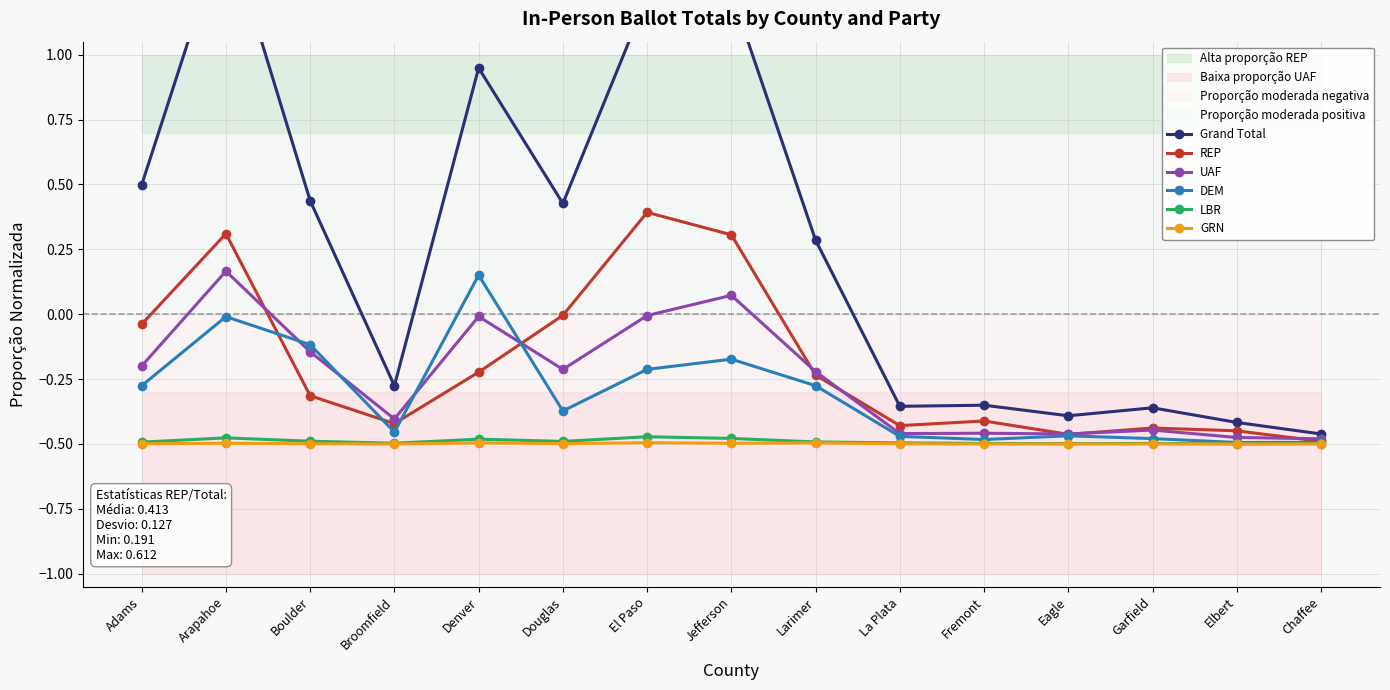

At which category is the sum across all series the highest?

Arapahoe